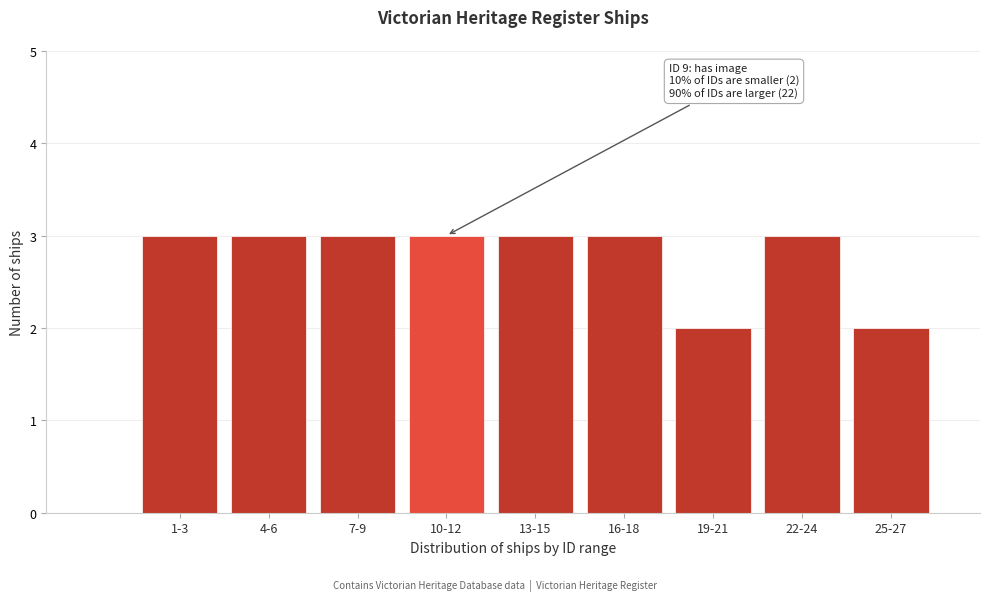

Reading right to left, extract all data points from this chart.

2	3	2	3	3	3	3	3	3